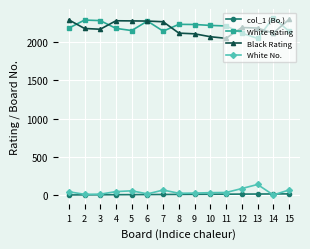

Count the number of categories in the chart.

15